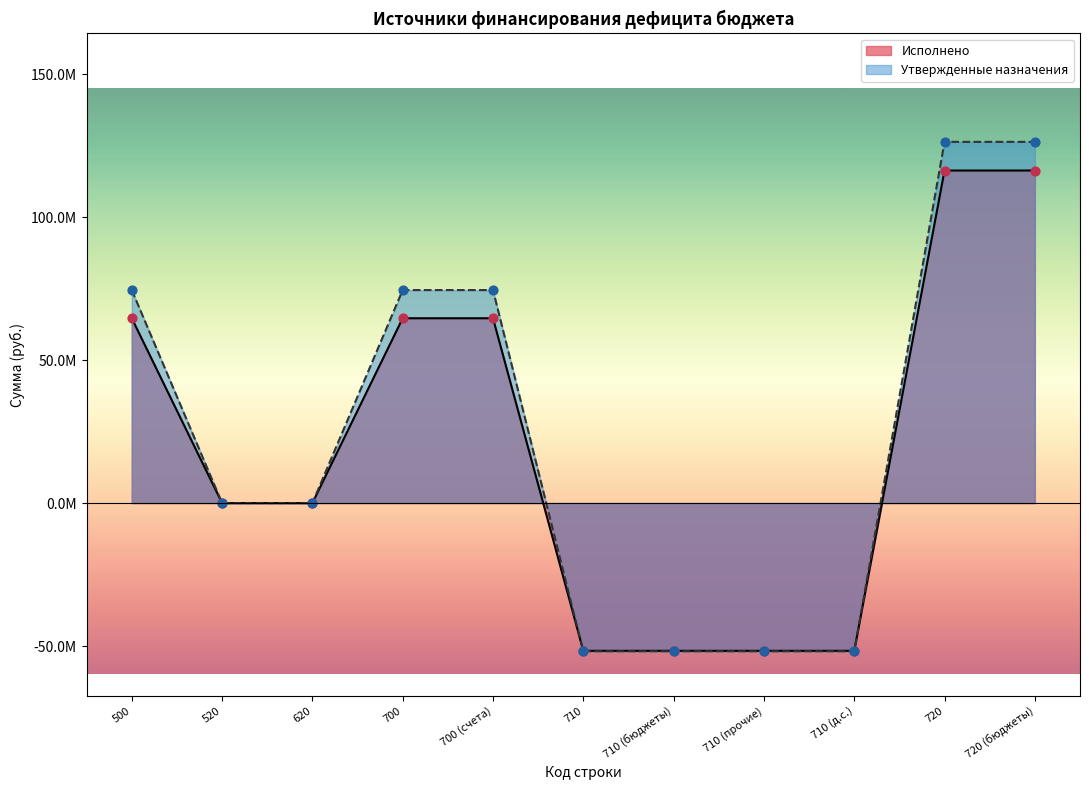

Between 710 and 720, which is larger?

720